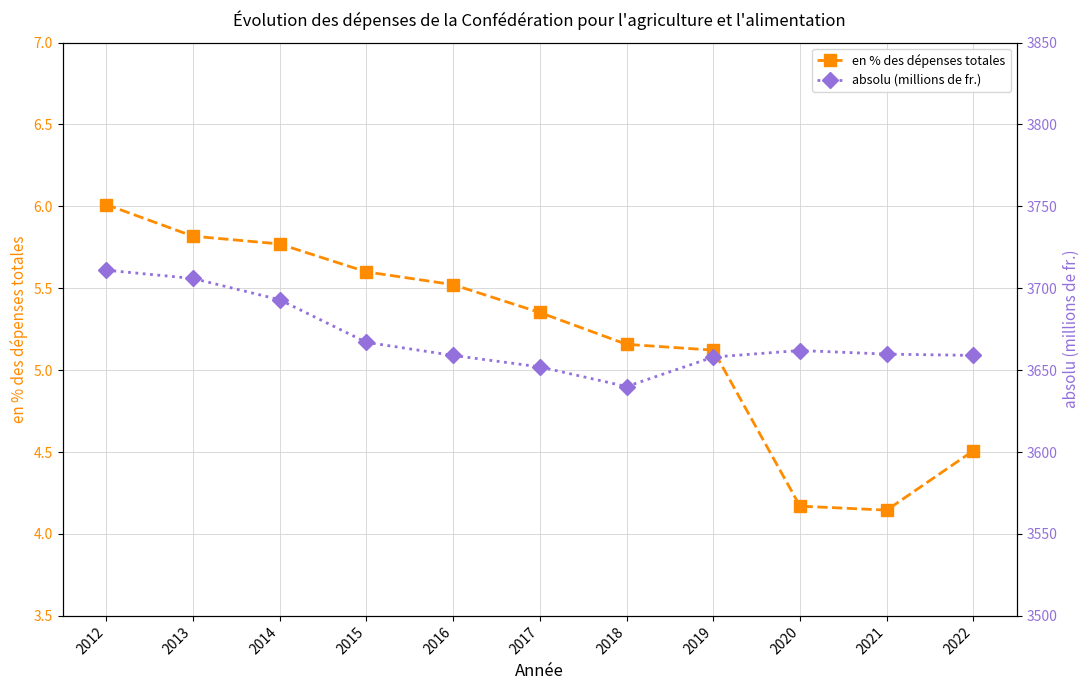

At how many categories does at least one series exceed 1846?

11